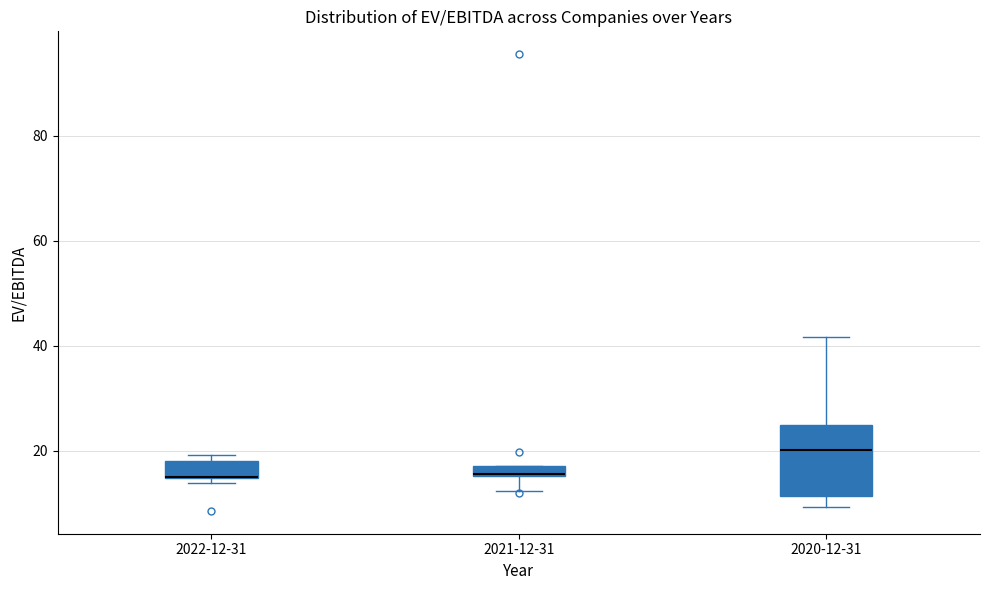

Where does the lower whisker of the box for 2021-12-31 end on the y-axis? The values are not printed on the chart, so give them approximately, as read against the axis.

12